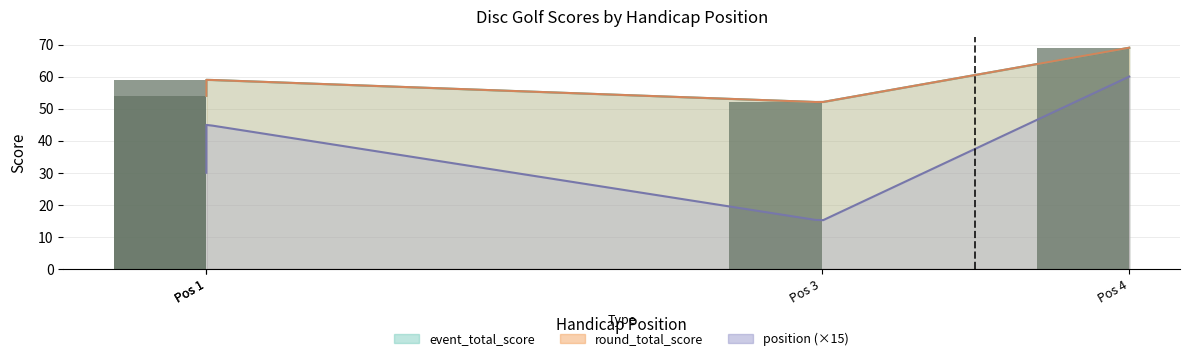

Reading left to right, transcribe all the data shown in this chart.

event_total_score: 1=54	1=59	3=52	4=69
round_total_score: 1=54	1=59	3=52	4=69
position: 1=2	1=3	3=1	4=4